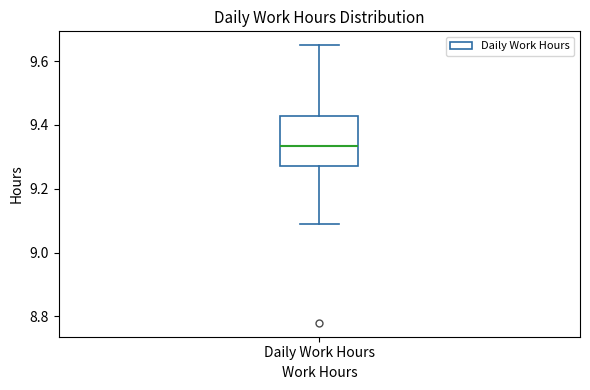

Where is the upper edge of the box for Daily Work Hours on the y-axis? The values are not printed on the chart, so give them approximately, as read against the axis.

9.42